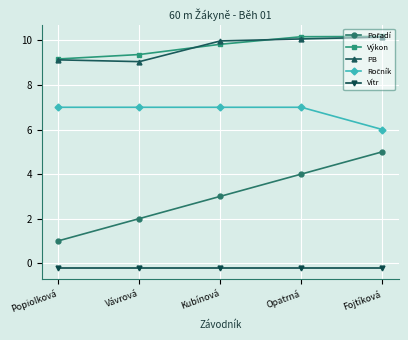

At how many categories does at least one series exceed 8?

5